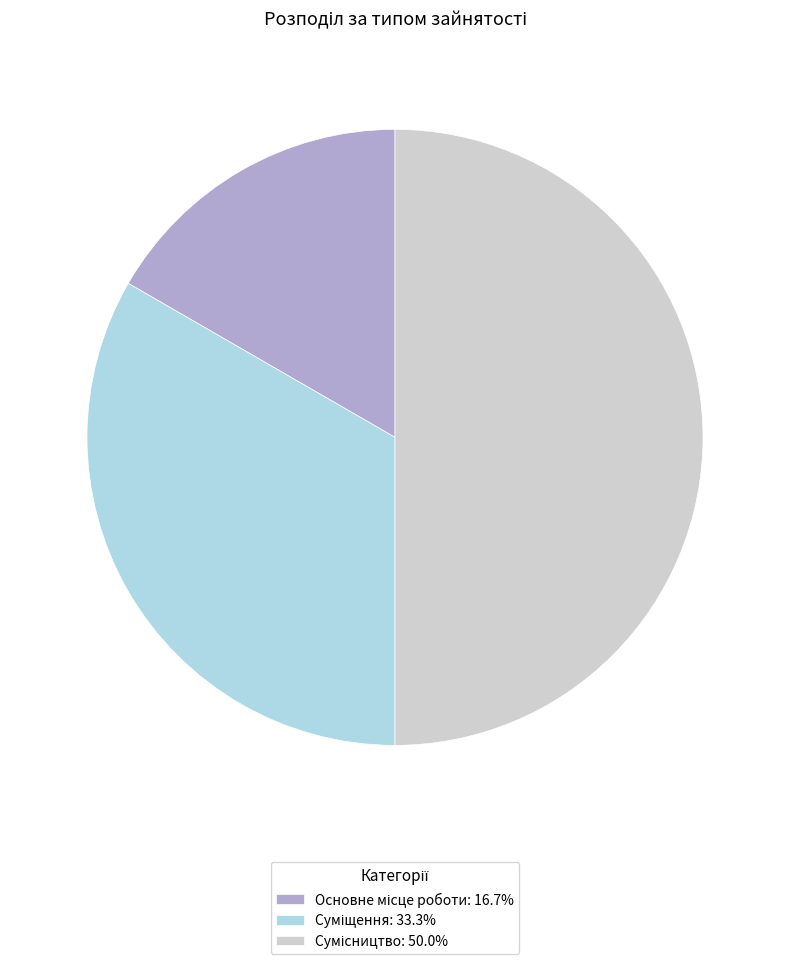

What percentage is the Основне місце роботи slice, to the nearest percent?

17%